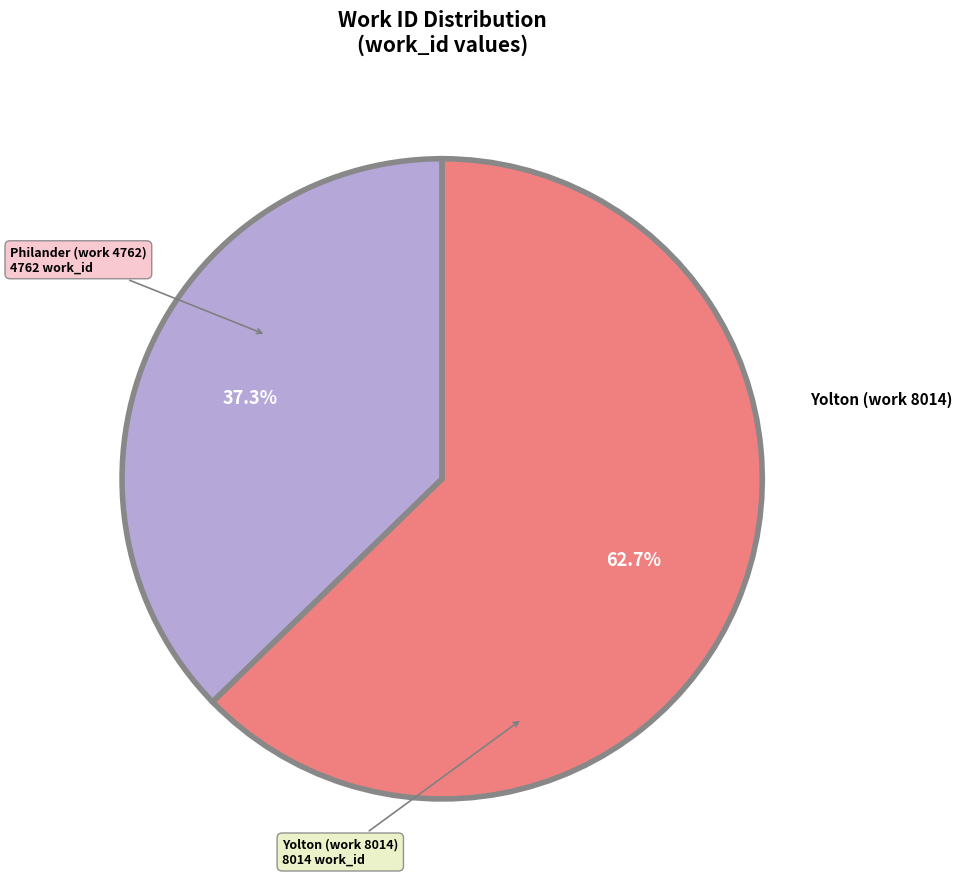

Does any single category account for the majority?

Yes